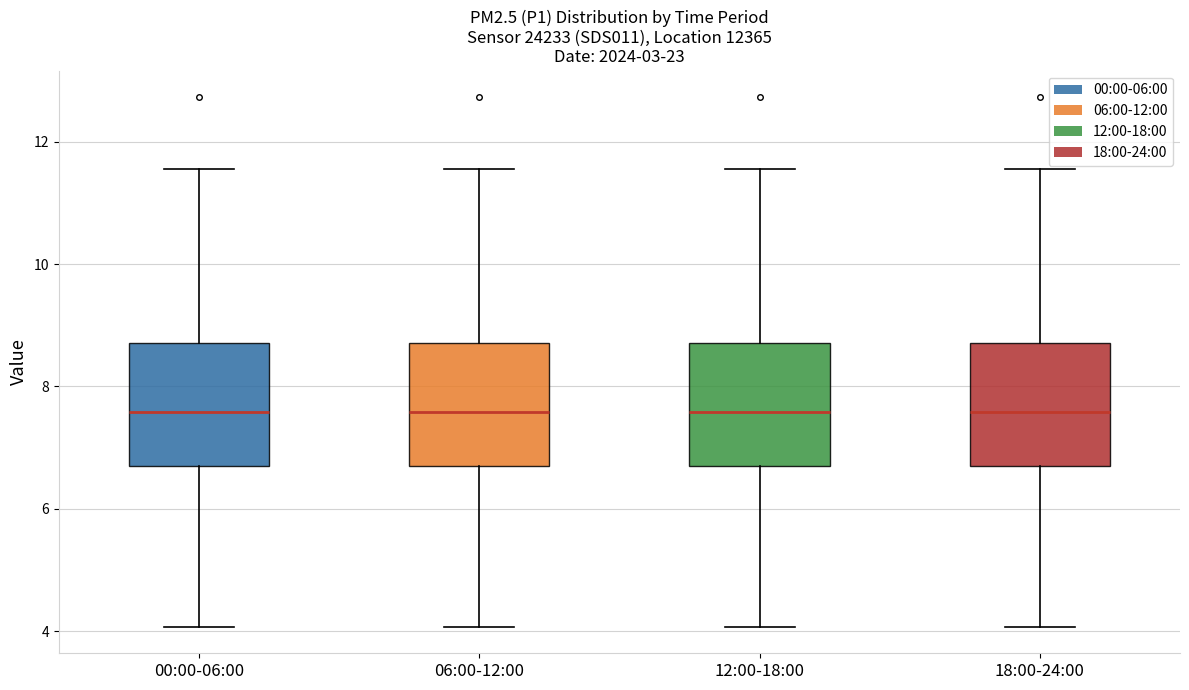

Reading left to right, read every box against the y-axis: the position of its median line, the range the box covers, and the ends of its whiskers. The values are not printed on the chart, so give them approximately, as read against the axis.

00:00-06:00: median 7.6, box 6.8 to 8.8, whiskers 4.0 to 11.6
06:00-12:00: median 7.6, box 6.8 to 8.8, whiskers 4.0 to 11.6
12:00-18:00: median 7.6, box 6.8 to 8.8, whiskers 4.0 to 11.6
18:00-24:00: median 7.6, box 6.8 to 8.8, whiskers 4.0 to 11.6